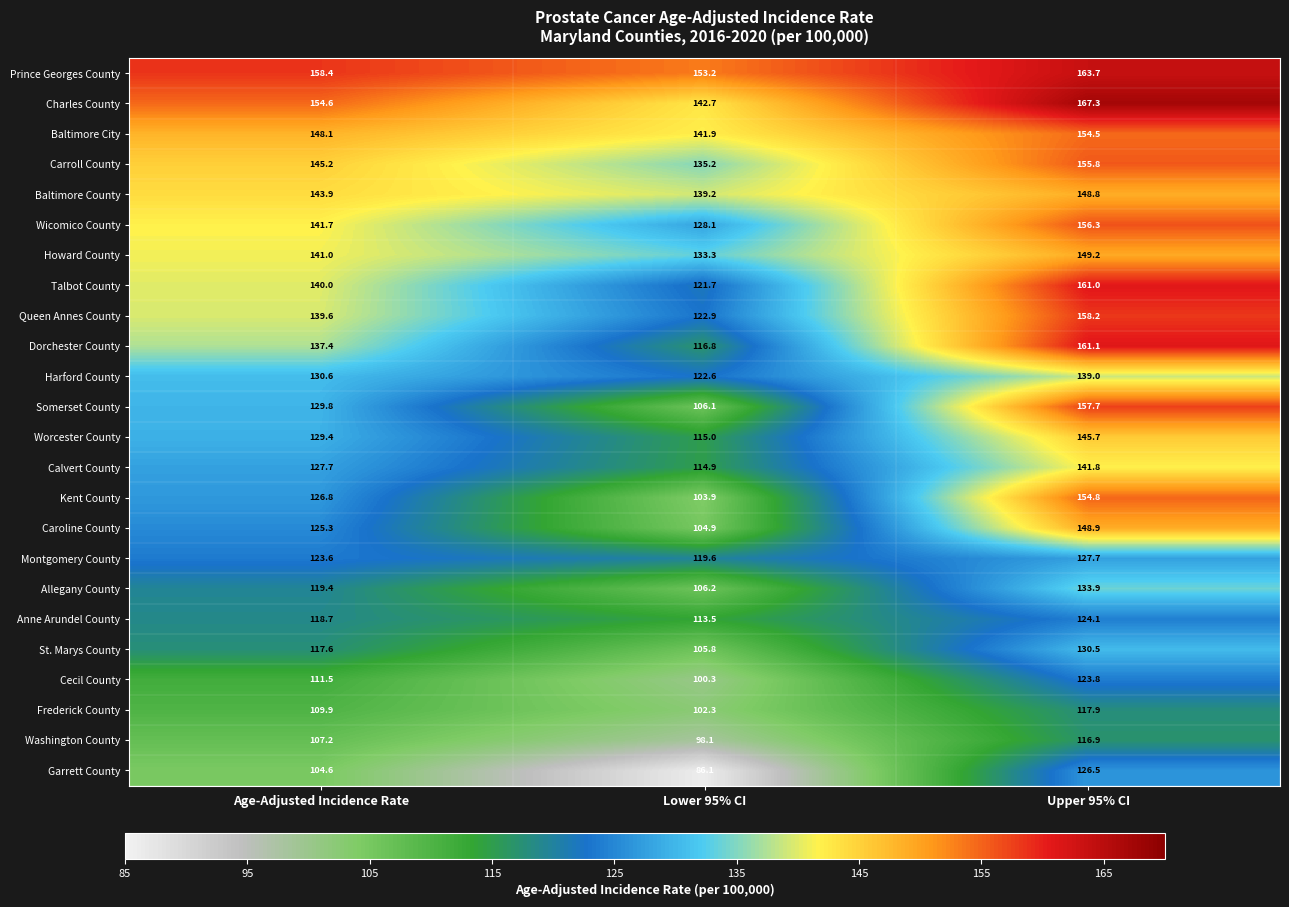

Read the Frederick County value at Age-Adjusted Incidence Rate.

109.9